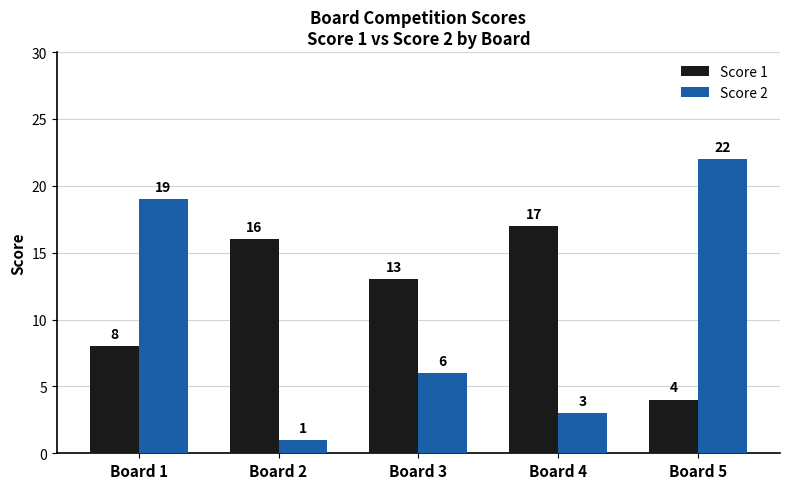

What is the difference between the maximum and second lowest values in the Score 1 series?

9